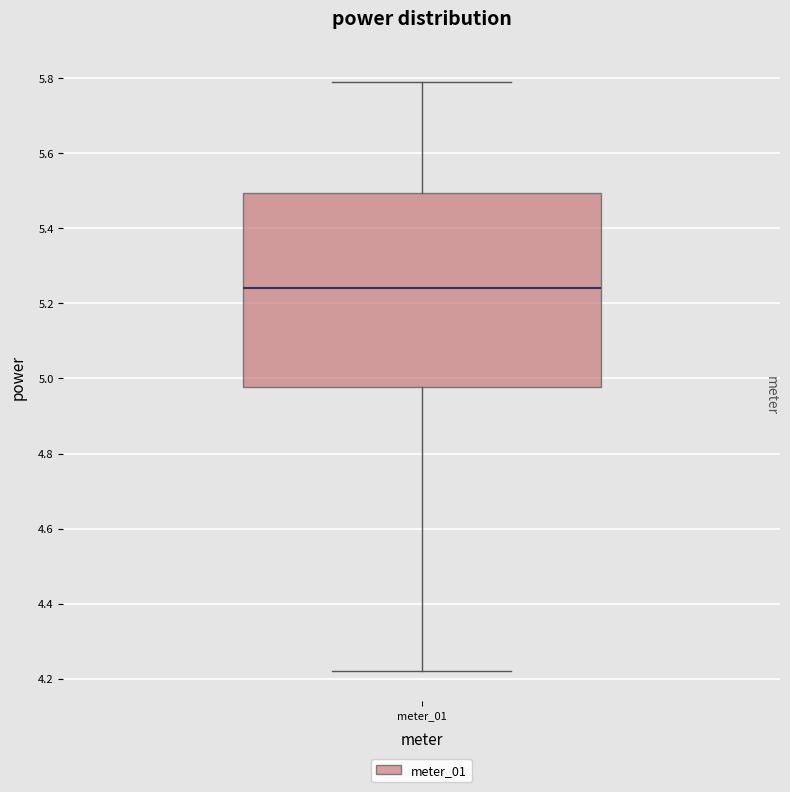

Read this box plot against the y-axis: the position of the median line, the range covered by the box, and the ends of both whiskers. The values are not printed on the chart, so give them approximately, as read against the axis.

median 5.24, box 4.98 to 5.50, whiskers 4.22 to 5.80